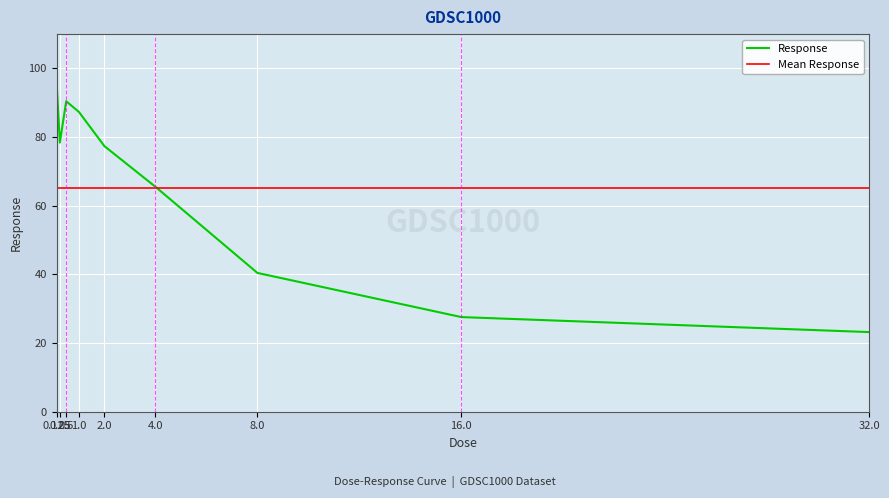

Is it true that the value at 32.0 is 32.5?

False